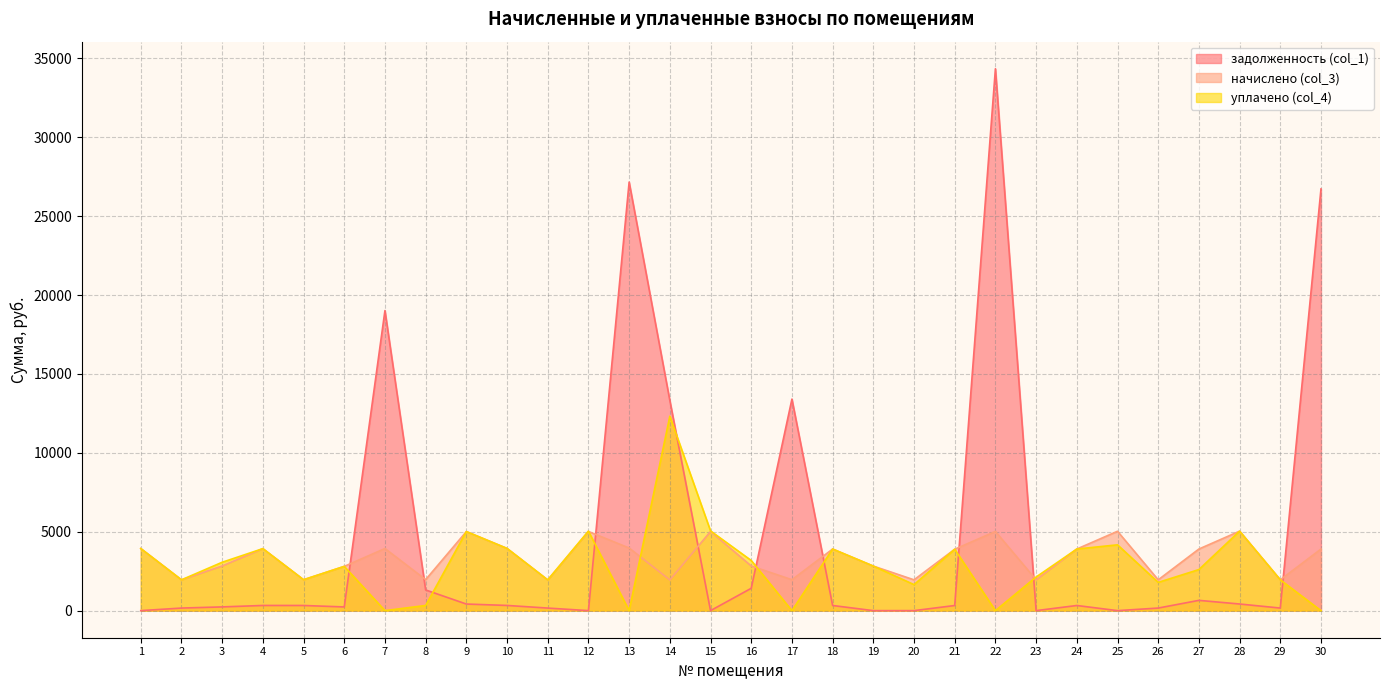

At 23, list the series in order from largest to smallest.

уплачено (col_4), начислено (col_3), задолженность (col_1)